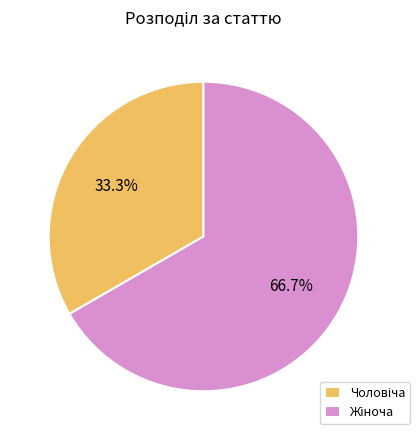

Is there any slice that represents more than half of the pie?

Yes